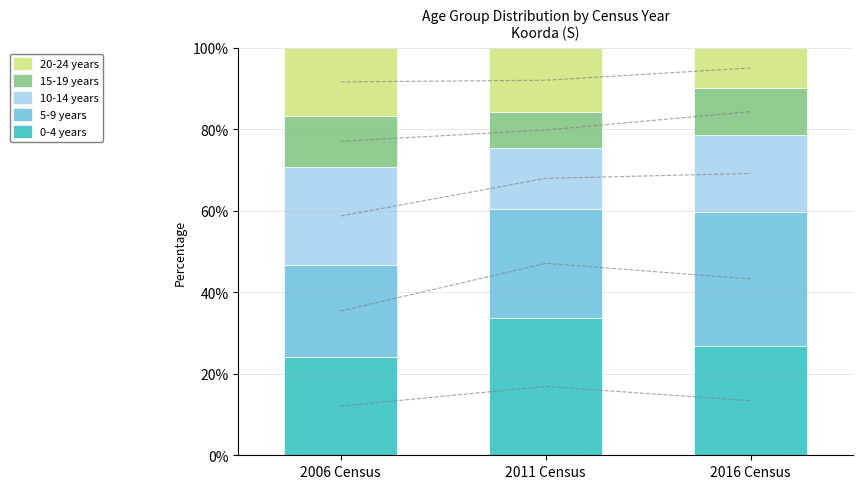

How many data points does each series have?

3